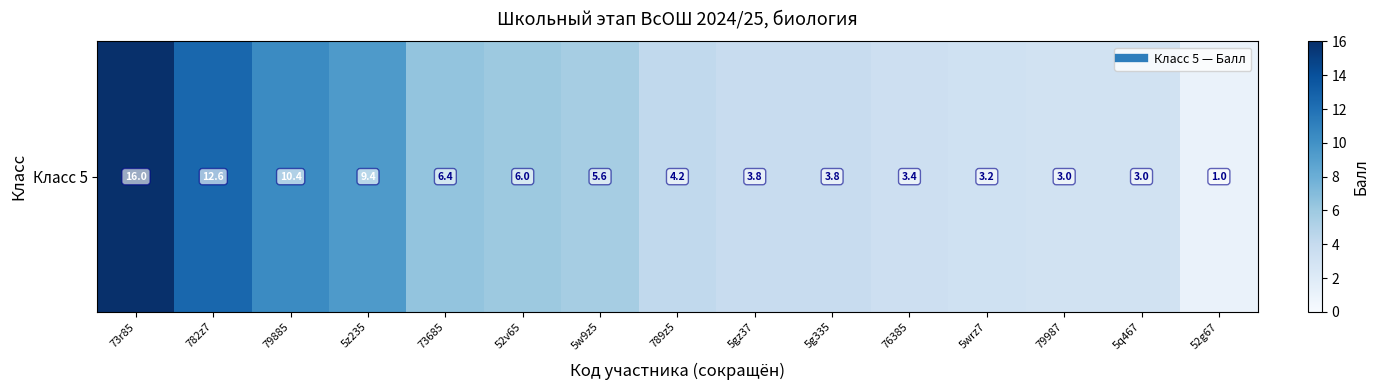

Count the number of data series in this chart.

1